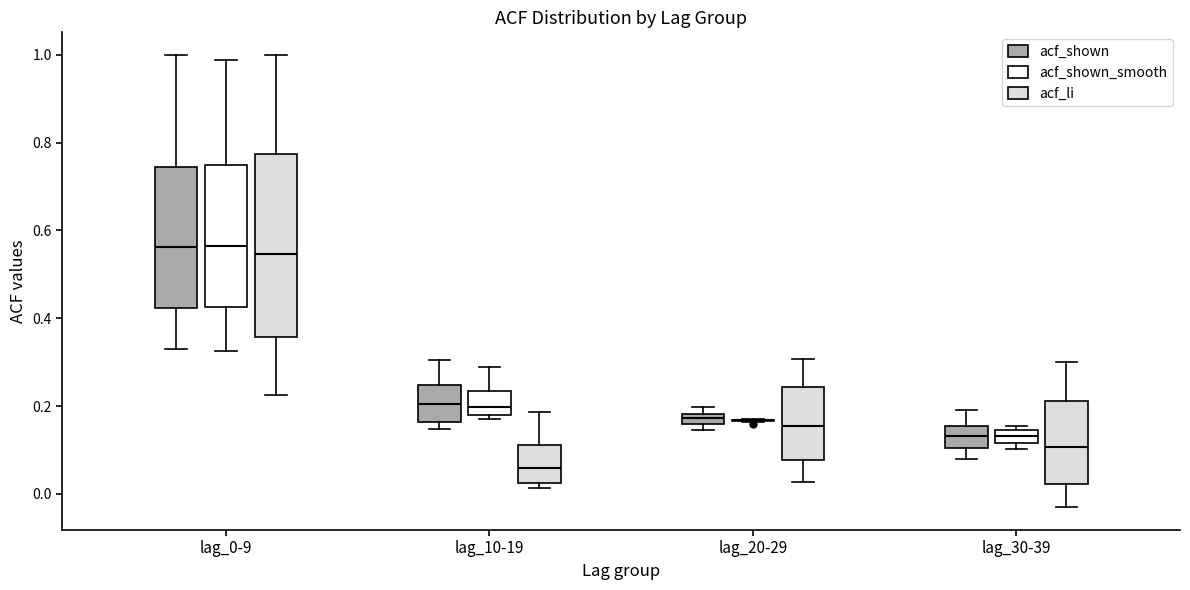

Which box is the tallest, from its lower edge to its upper edge?

lag_0-9 (acf_li)